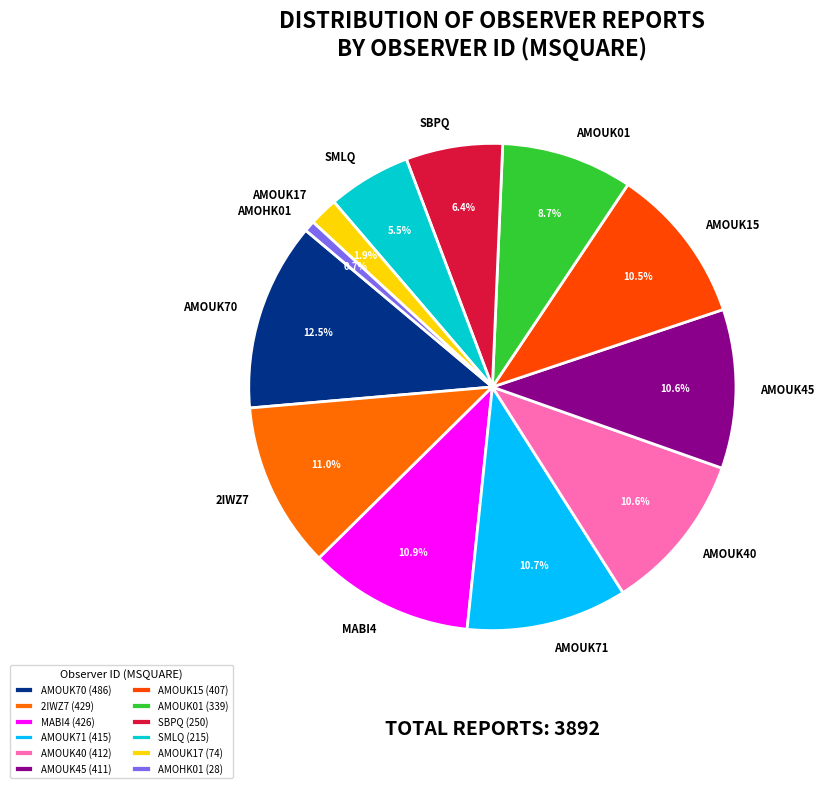

Is there a majority slice in this chart?

No